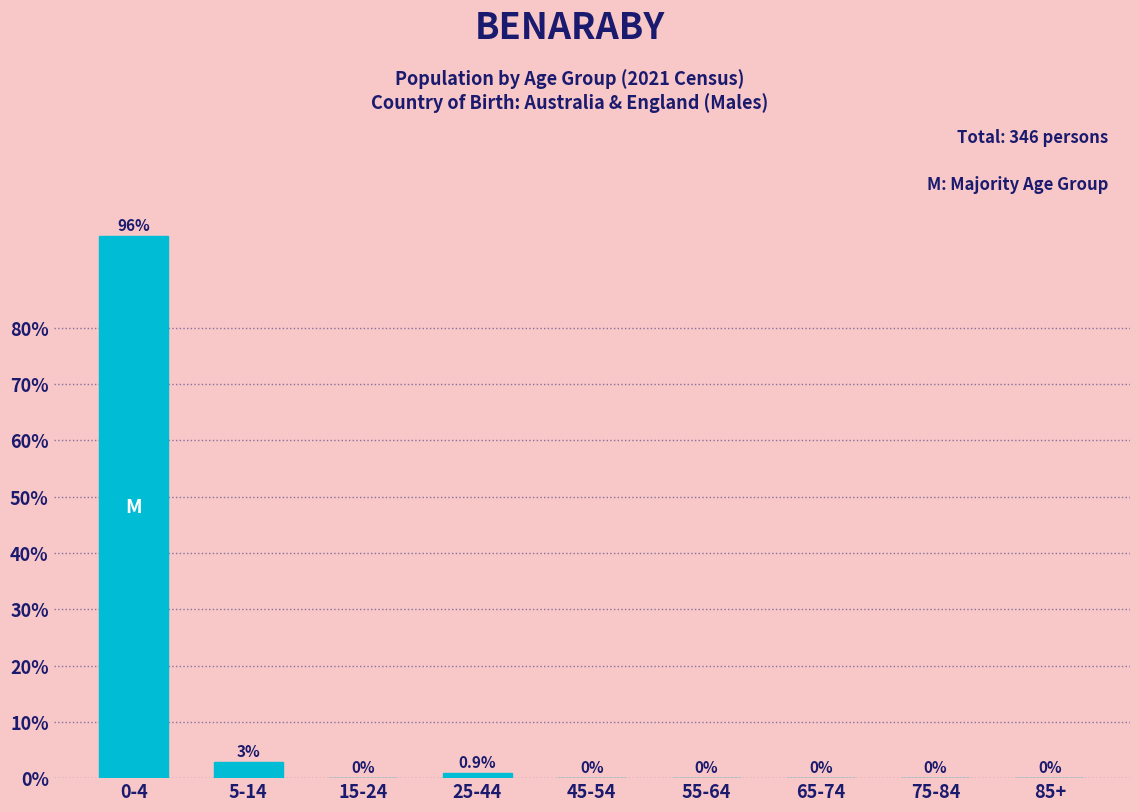

Reading left to right, transcribe all the data shown in this chart.

0-4=96.2	5-14=2.9	15-24=0.0	25-44=0.9	45-54=0.0	55-64=0.0	65-74=0.0	75-84=0.0	85+=0.0